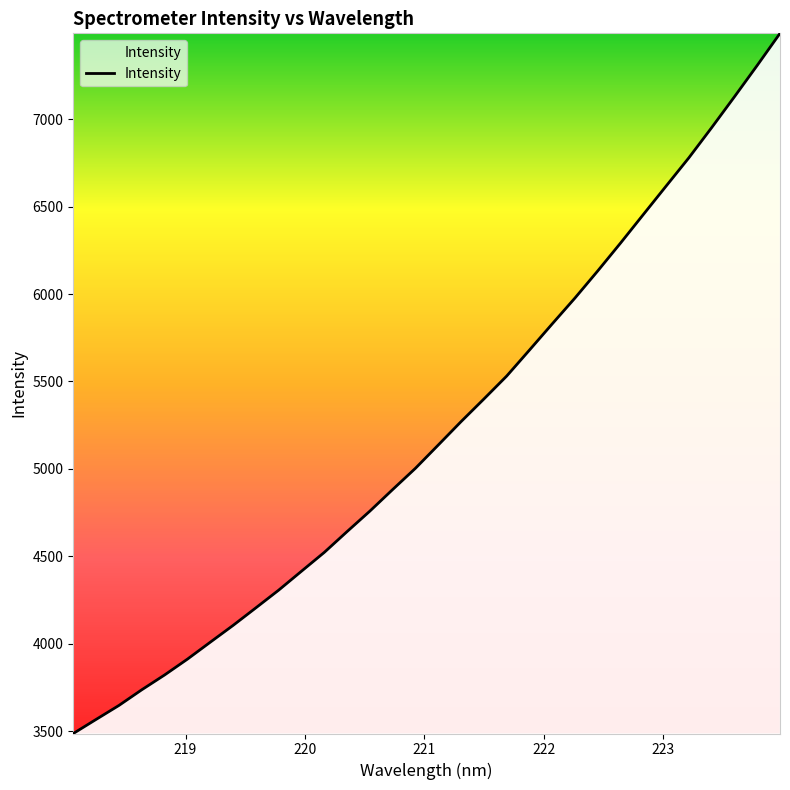

Is this an area chart (filled region under the line)?

No